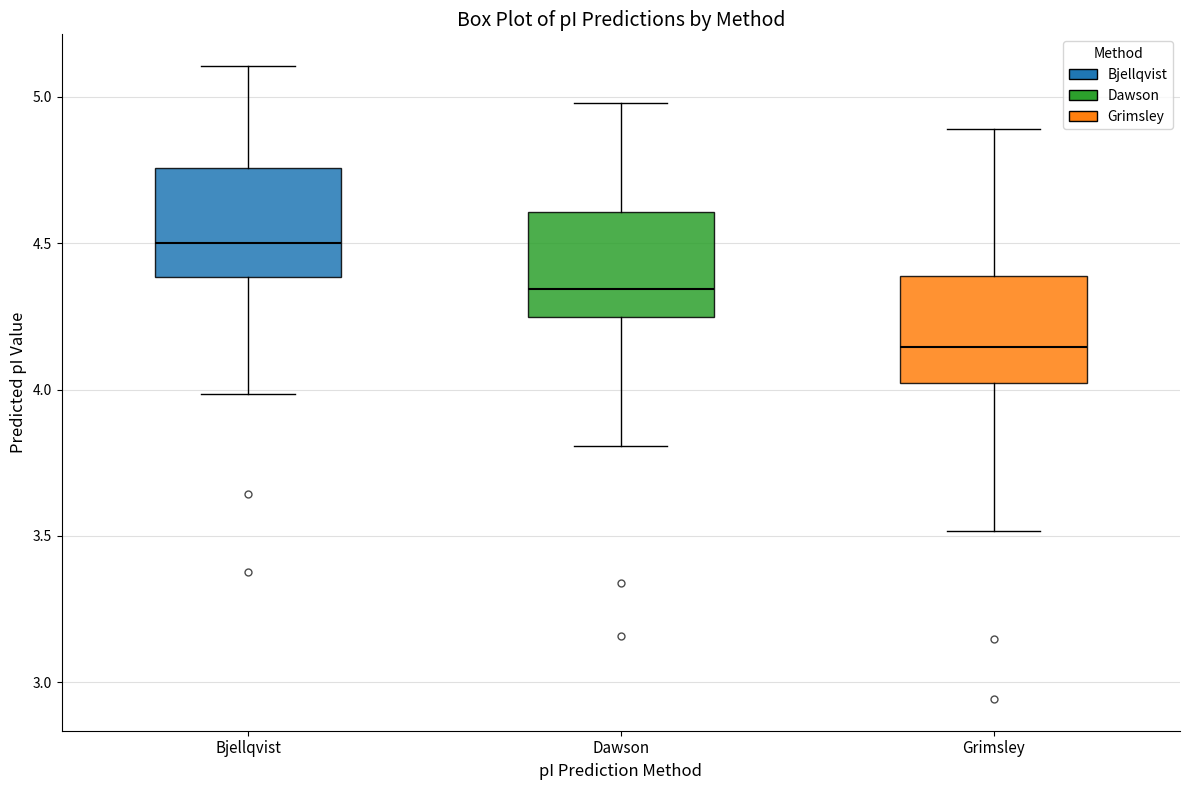

Reading left to right, read every box against the y-axis: the position of its median line, the range the box covers, and the ends of its whiskers. The values are not printed on the chart, so give them approximately, as read against the axis.

Bjellqvist: median 4.50, box 4.40 to 4.75, whiskers 4.00 to 5.10
Dawson: median 4.35, box 4.25 to 4.60, whiskers 3.80 to 5.00
Grimsley: median 4.15, box 4.00 to 4.40, whiskers 3.50 to 4.90